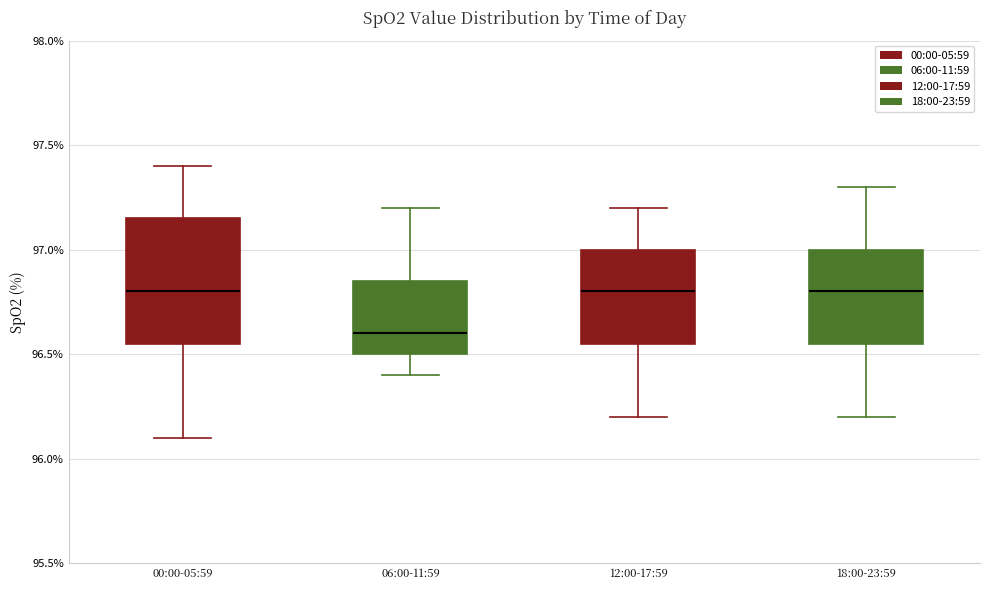

Where does the upper whisker of the box for 12:00-17:59 end on the y-axis? The values are not printed on the chart, so give them approximately, as read against the axis.

97.20